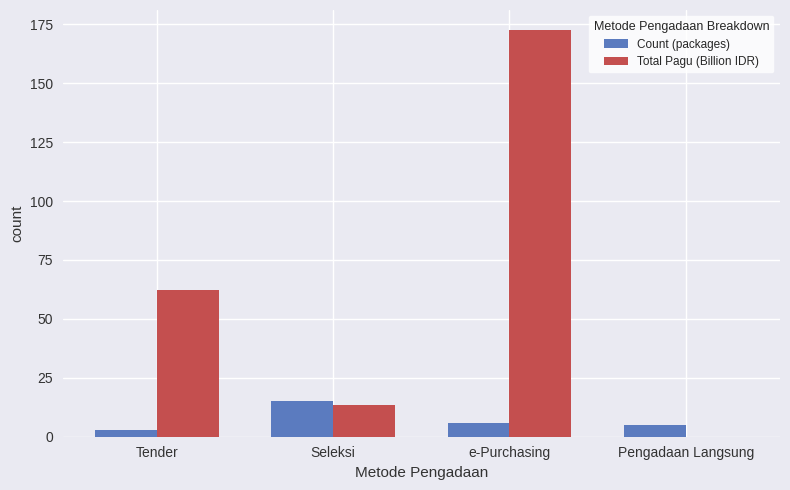

At which category is the sum across all series the highest?

e-Purchasing